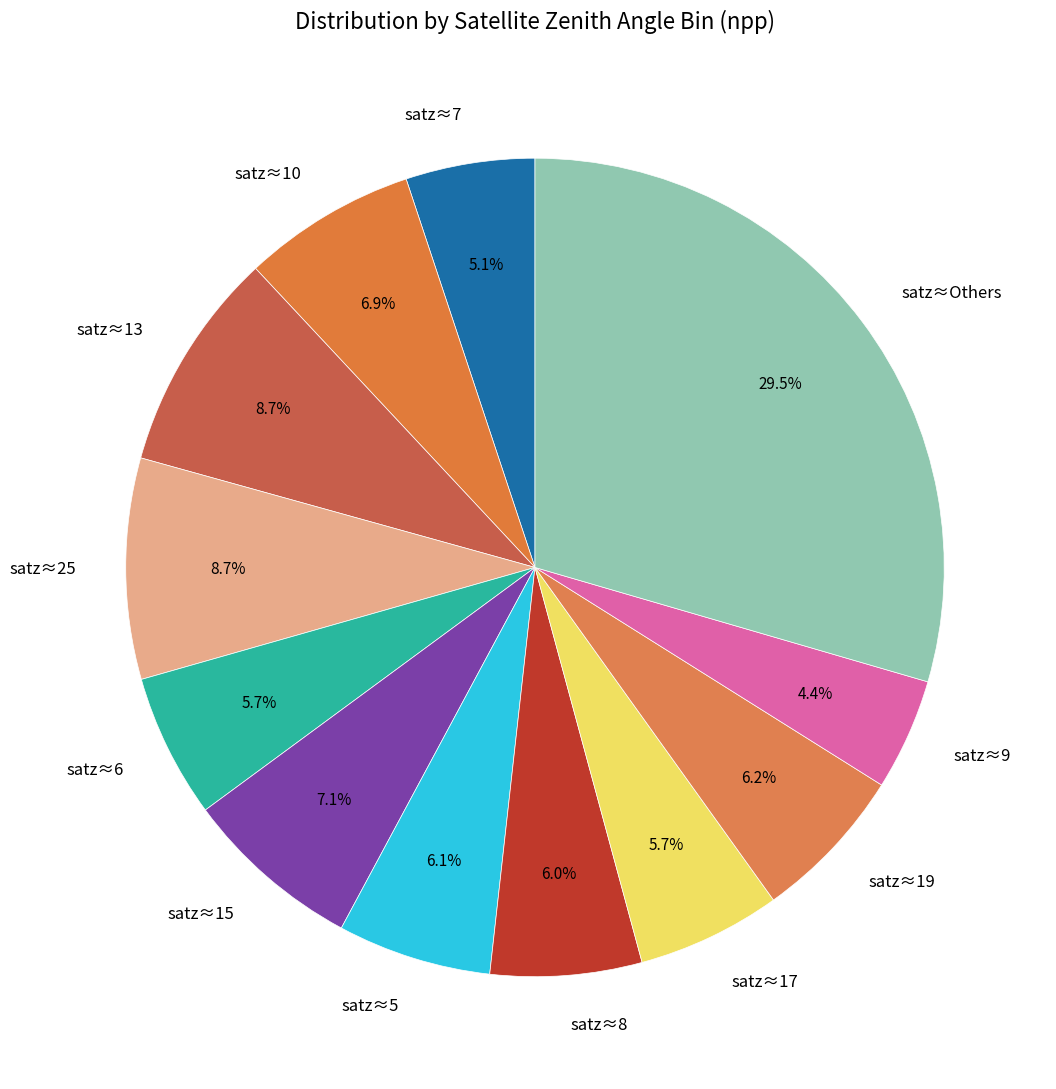

What is the total percentage of satz≈6 and satz≈25?

14.4%